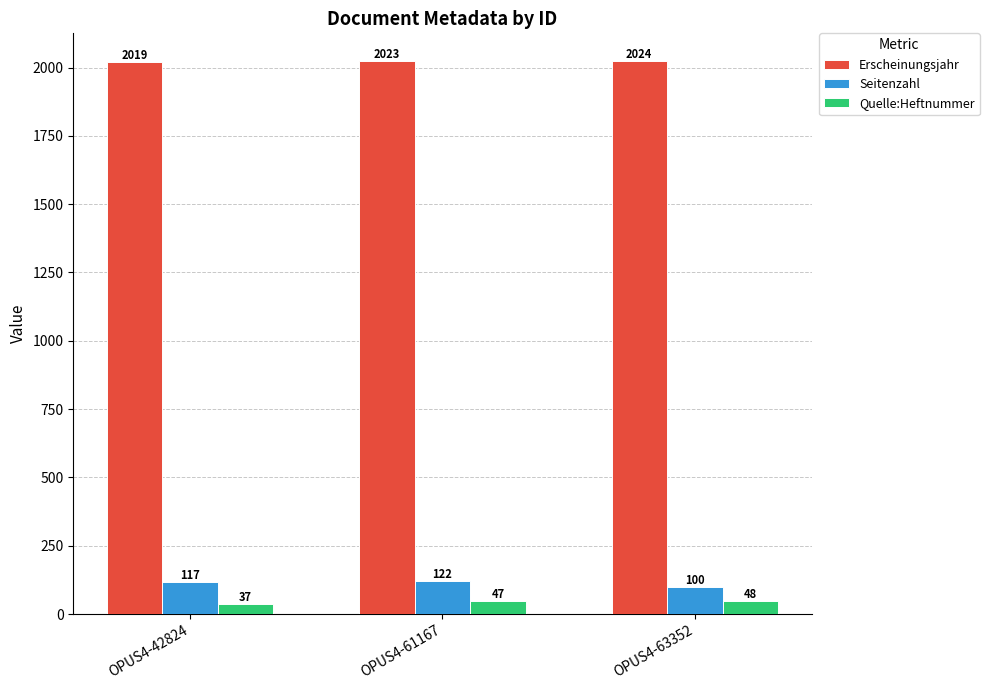

Reading right to left, transcribe all the data shown in this chart.

Erscheinungsjahr: OPUS4-63352=2024	OPUS4-61167=2023	OPUS4-42824=2019
Seitenzahl: OPUS4-63352=100	OPUS4-61167=122	OPUS4-42824=117
Quelle:Heftnummer: OPUS4-63352=48	OPUS4-61167=47	OPUS4-42824=37